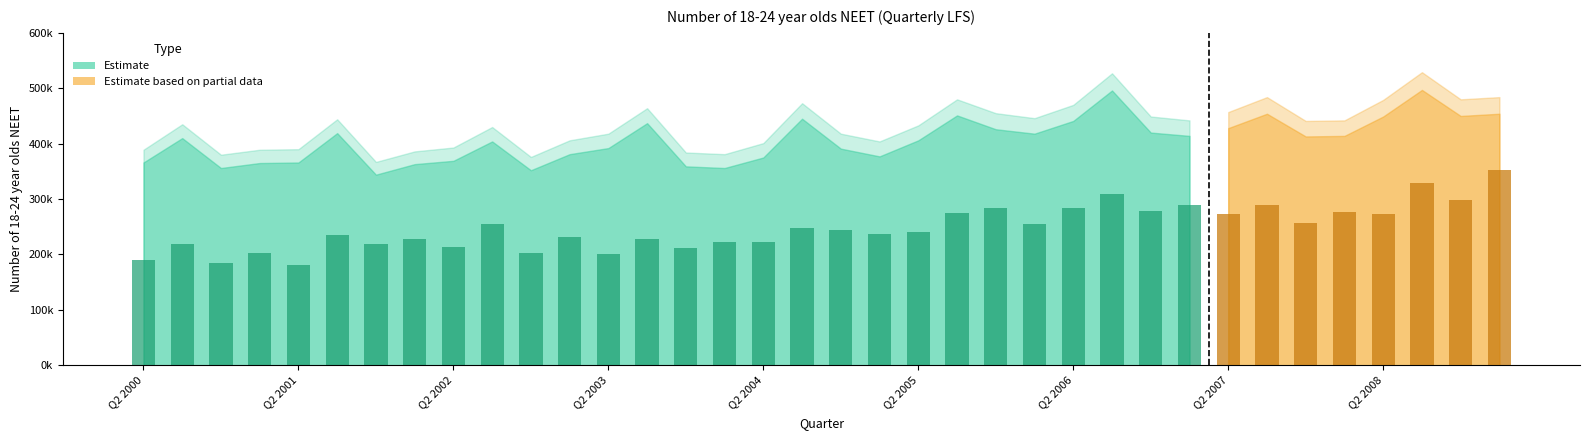

At how many categories does at least one series exceed 443364?

8